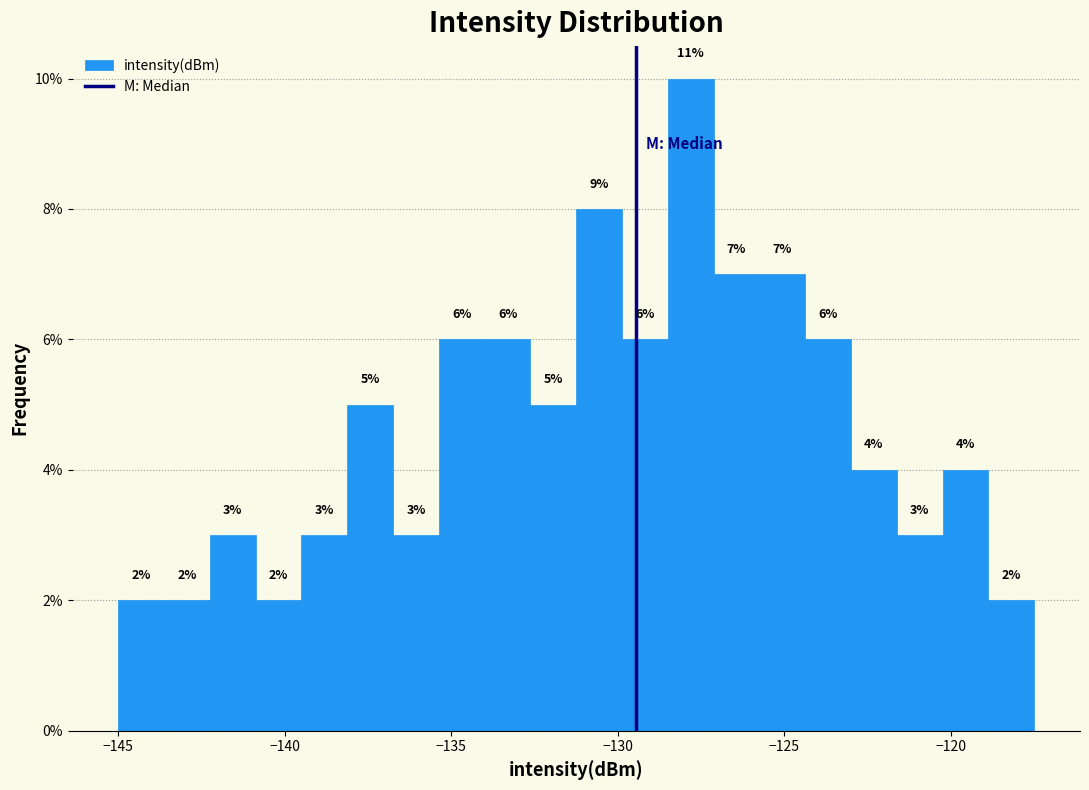

Read against the x-axis, roughly where is the centre of the tallest bar?

-128.0